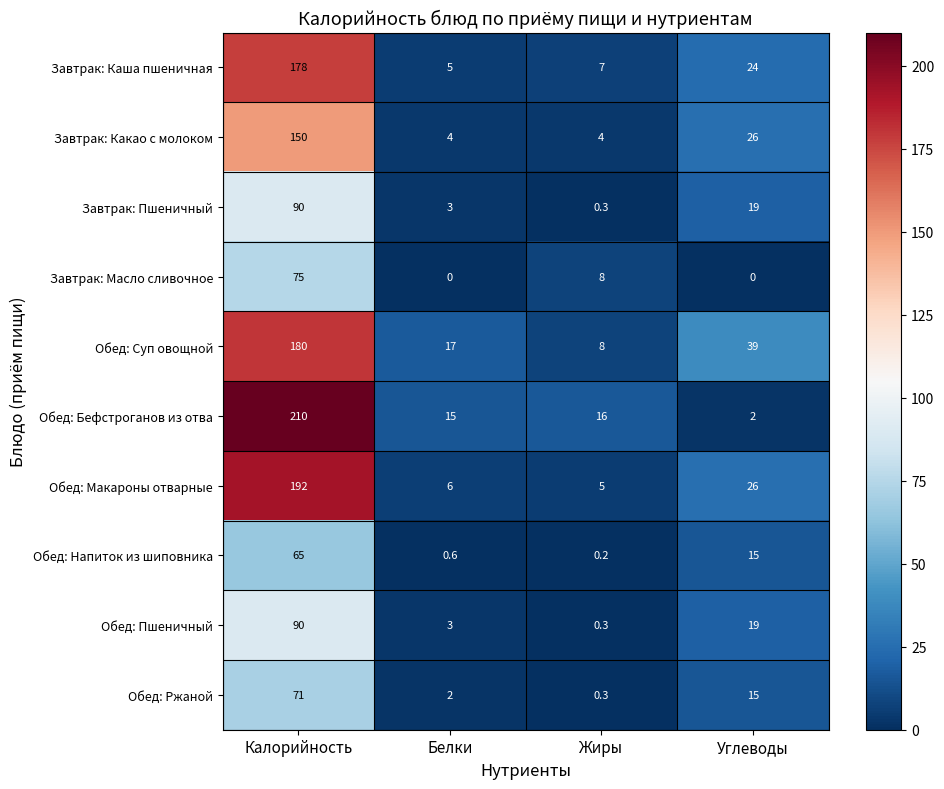

Is the value of Обед: Бефстроганов из отва at Углеводы greater than the value of Обед: Суп овощной at Белки?

No